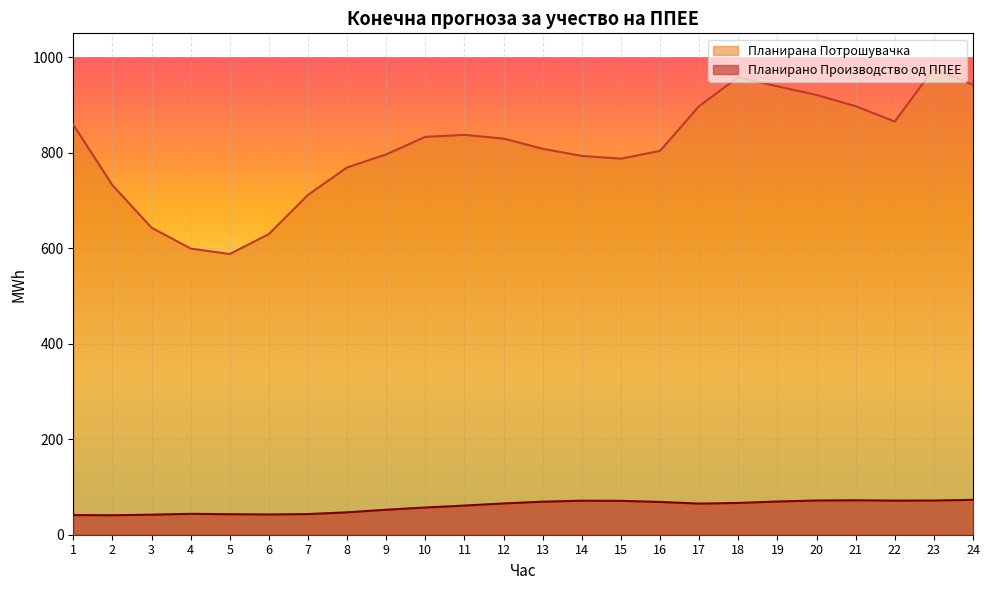

True or false: Планирана Потрошувачка and Планирано Производство од ППЕЕ cross at least once.

False